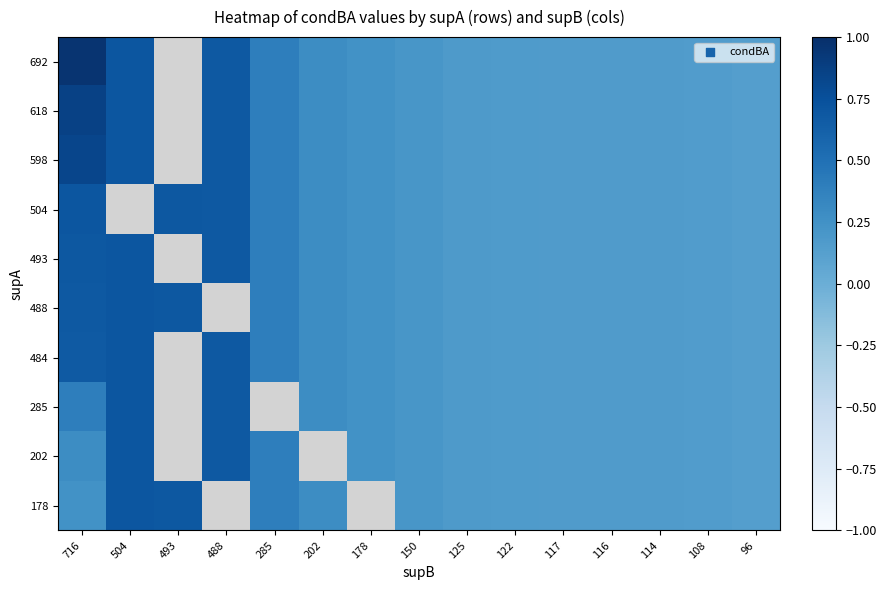

What is the difference between the 598 values at 504 and 150?

0.5